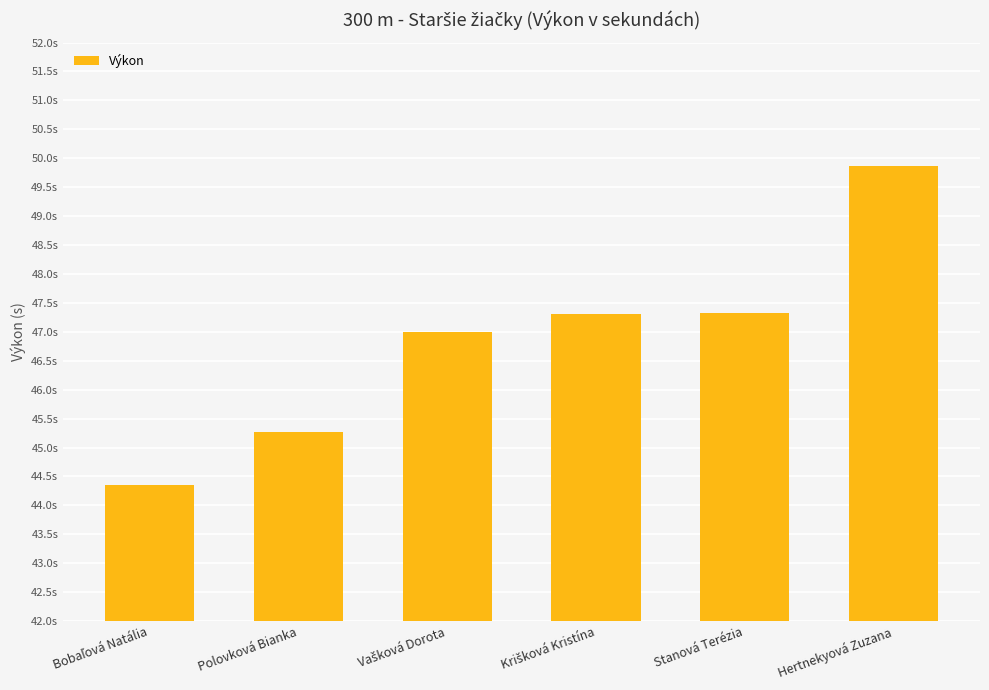

What is the value of the 5th bar from the left?

47.3